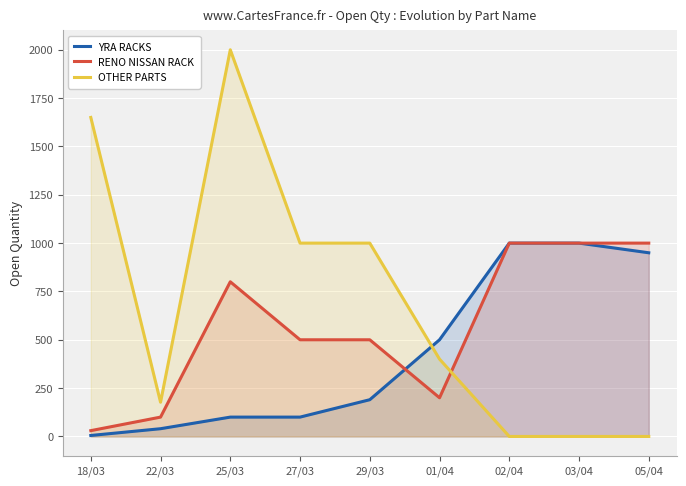

At which category is the sum across all series the highest?

25/03